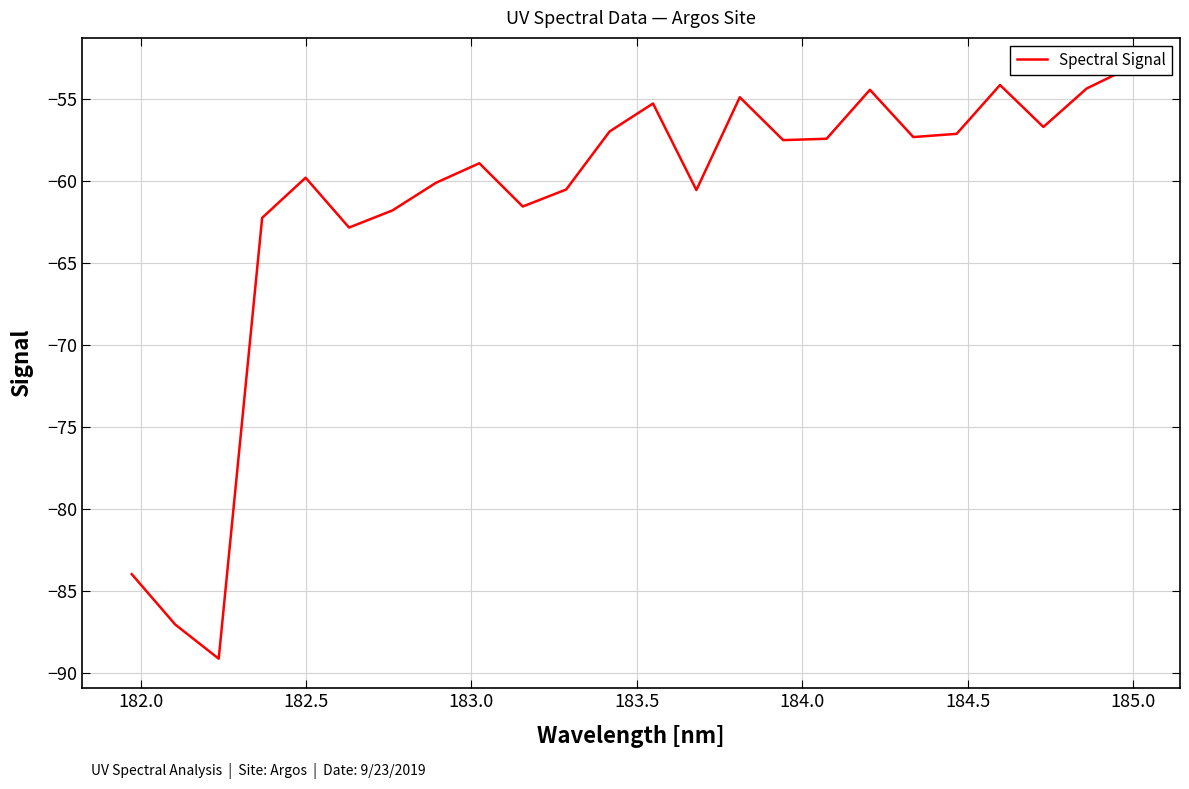

What is the maximum value shown in the chart?

-53.1